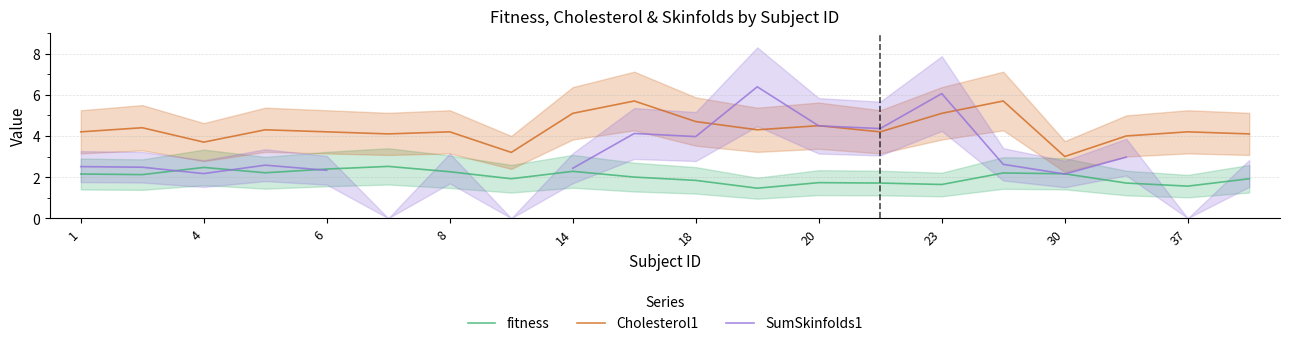

True or false: fitness and Cholesterol1 intersect in this chart.

False